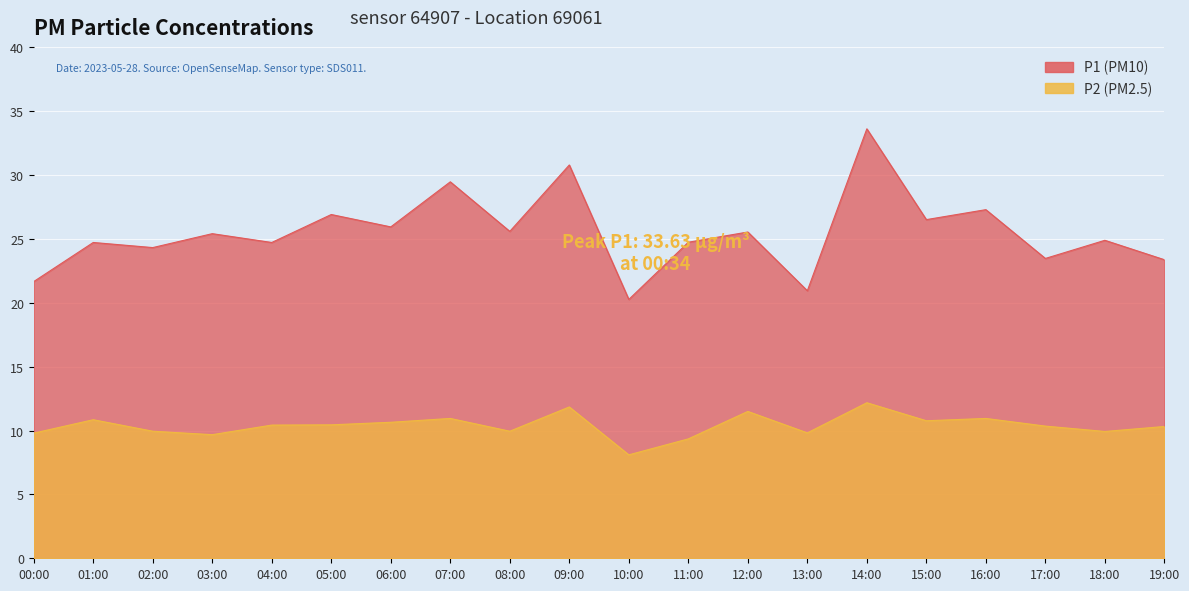

At which category is the sum across all series the highest?

14:00